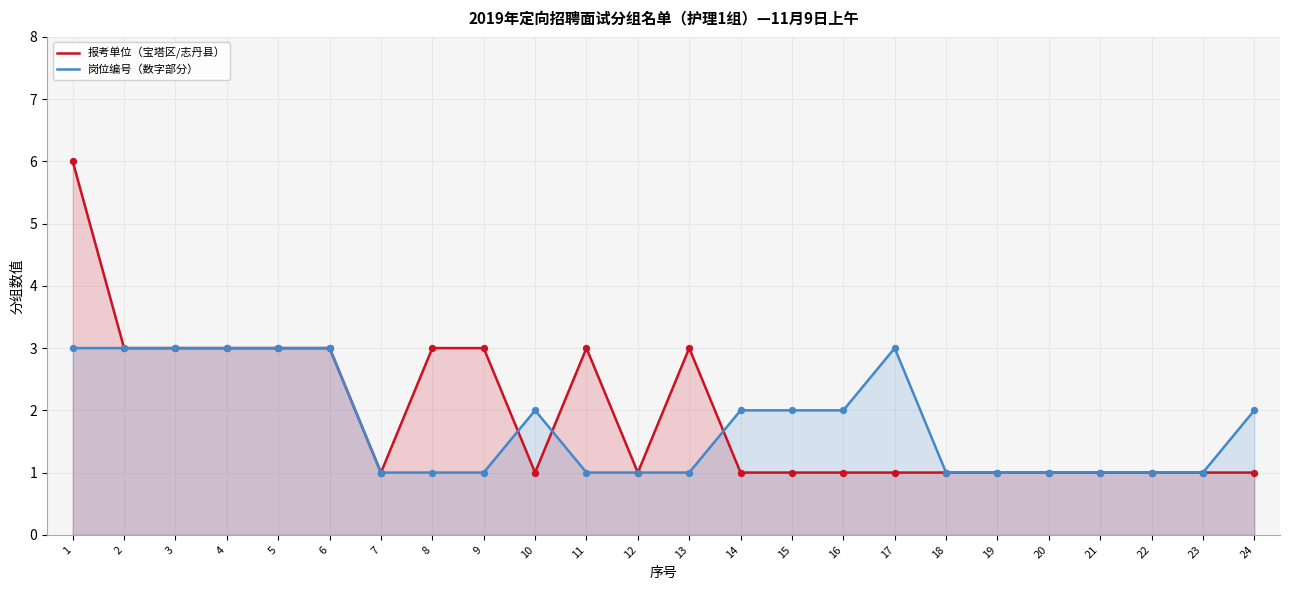

Which series contains the highest Y value?

报考单位（宝塔区/志丹县）